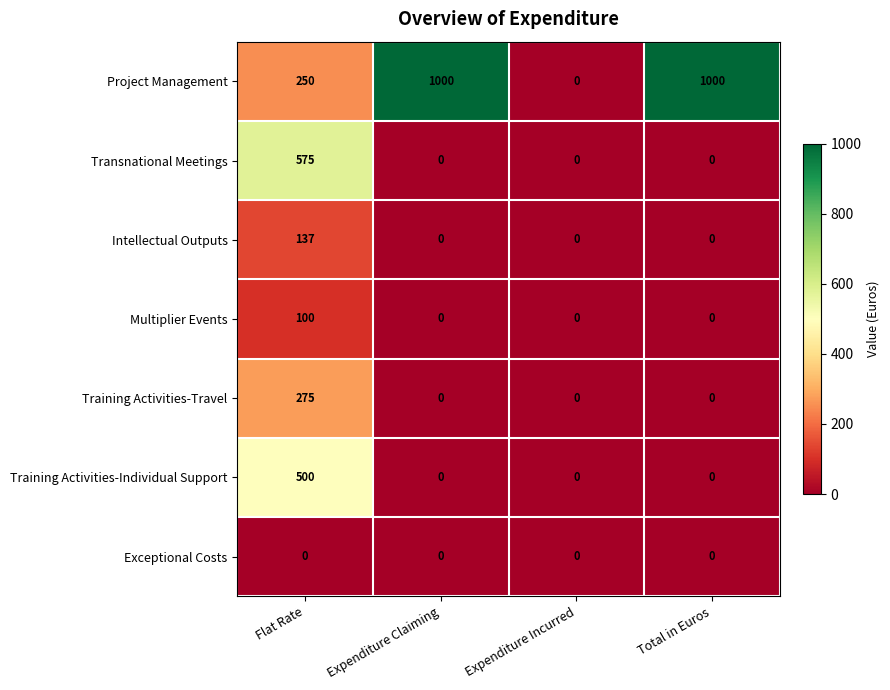

Between Flat Rate and Expenditure Claiming, which series saw the biggest shift?

Project Management